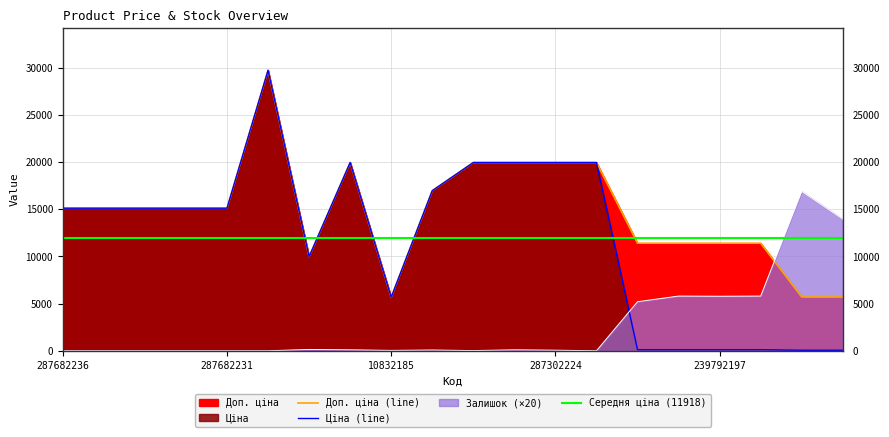

The value of Ціна at 239752197 is 81.2. True or false?

False